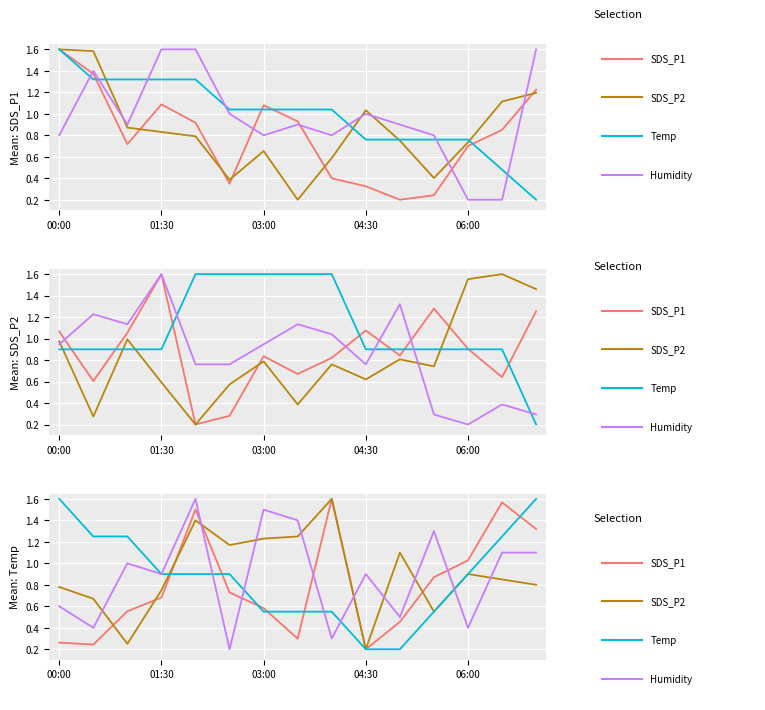

How many data points does each series have?

15